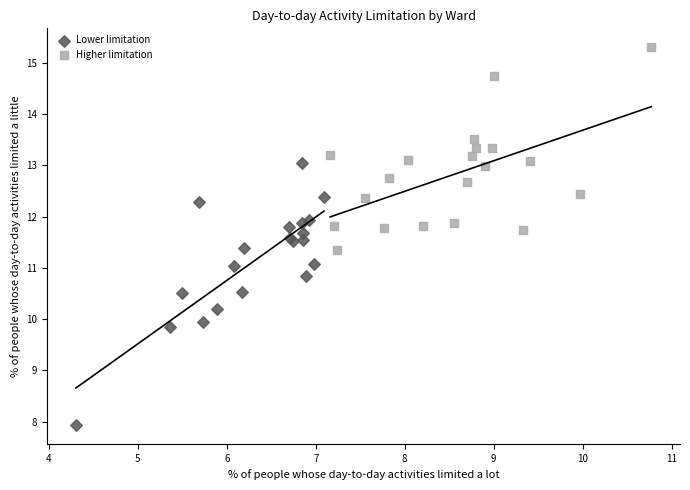

Which series has the largest Y range (max minus min)?

Lower limitation